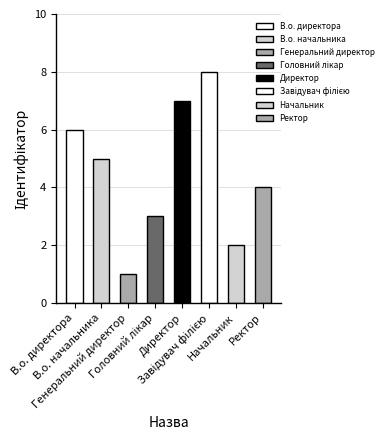

True or false: the data shows 6 at Ректор.

False